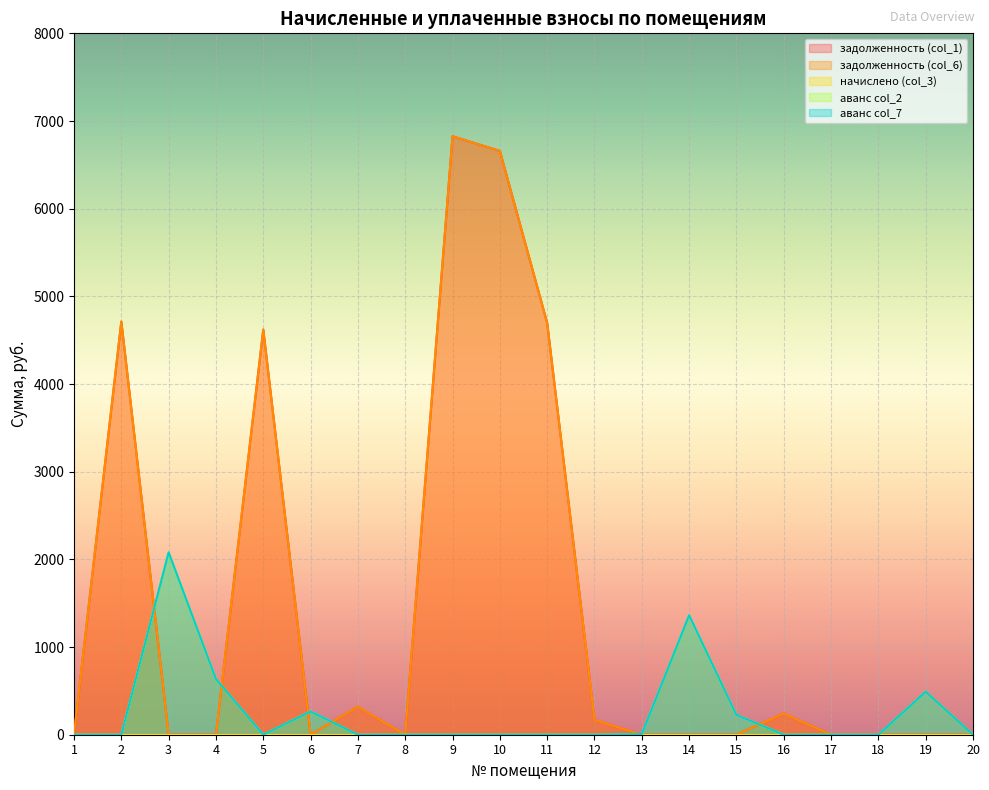

True or false: аванс col_2 has more than 0 points higher than both neighbors.

True